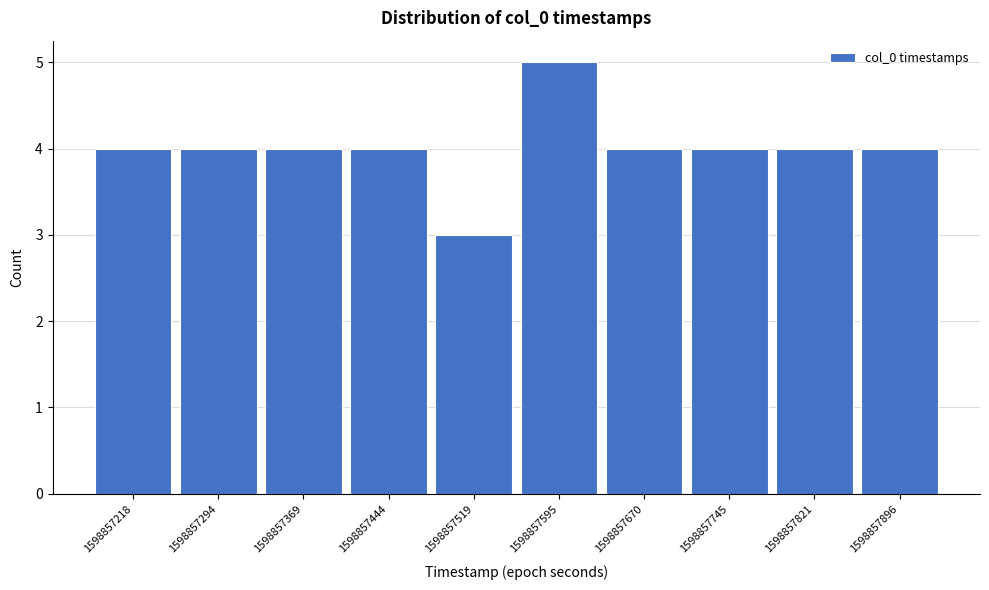

Reading left to right, list all the values displayed in this chart.

1598857218=4	1598857294=4	1598857369=4	1598857444=4	1598857519=3	1598857595=5	1598857670=4	1598857745=4	1598857821=4	1598857896=4